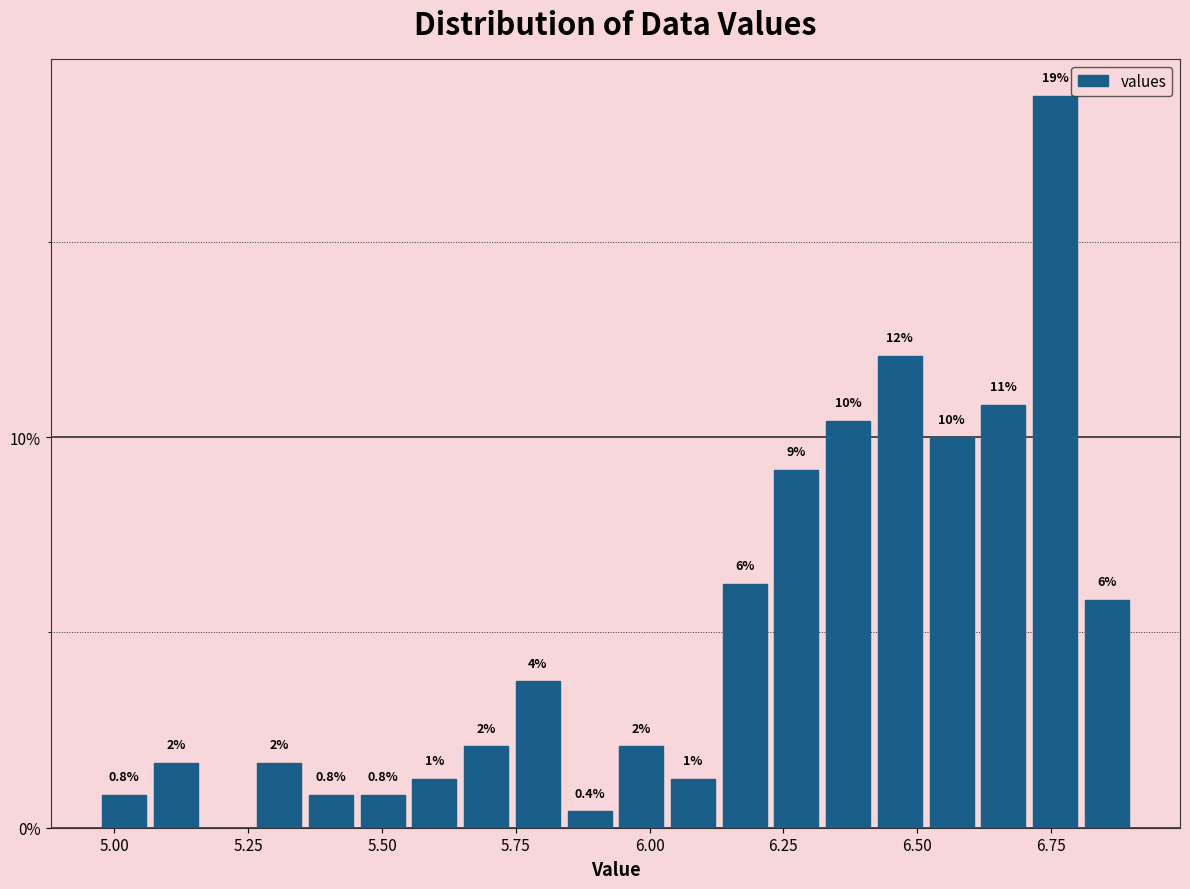

Around what value on the x-axis is the tallest bar? Give the approximate position of its centre, as read against the axis.

6.75